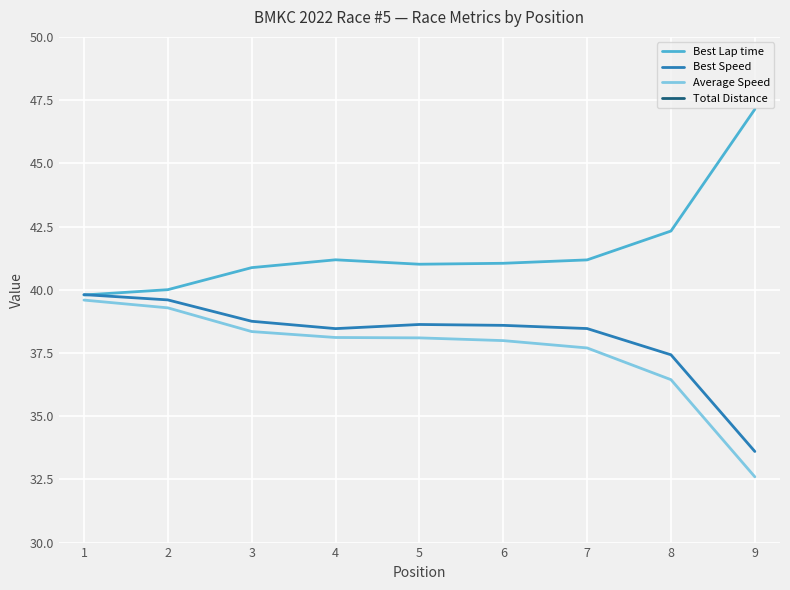

Rank the categories by Best Lap time value from highest to lowest.

9, 8, 4, 7, 6, 5, 3, 2, 1